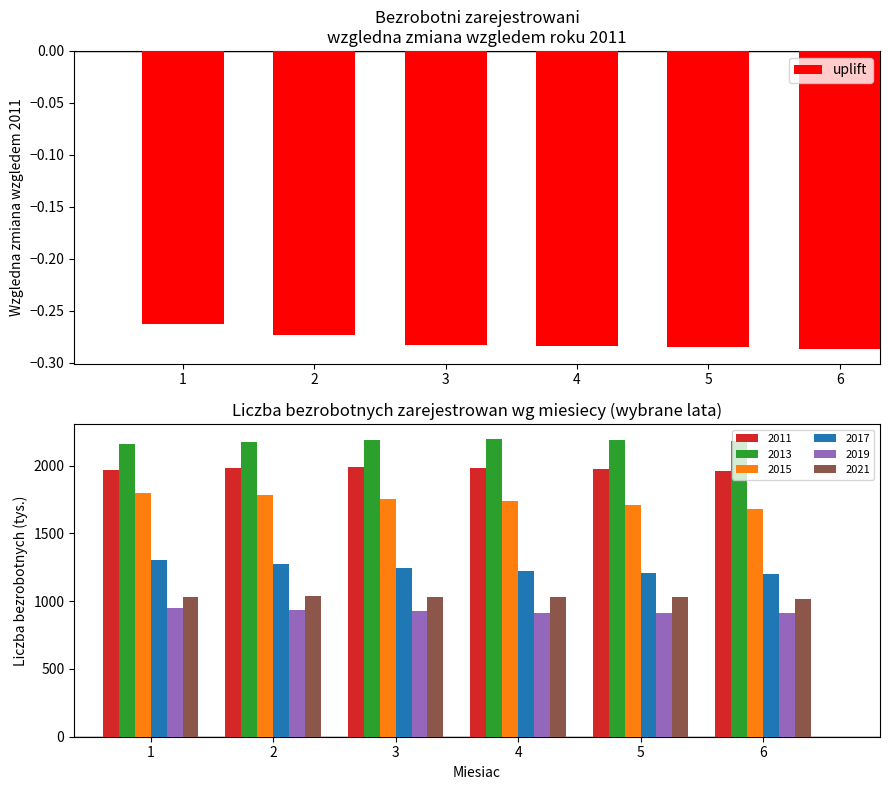

Read the value at 6.

-0.3